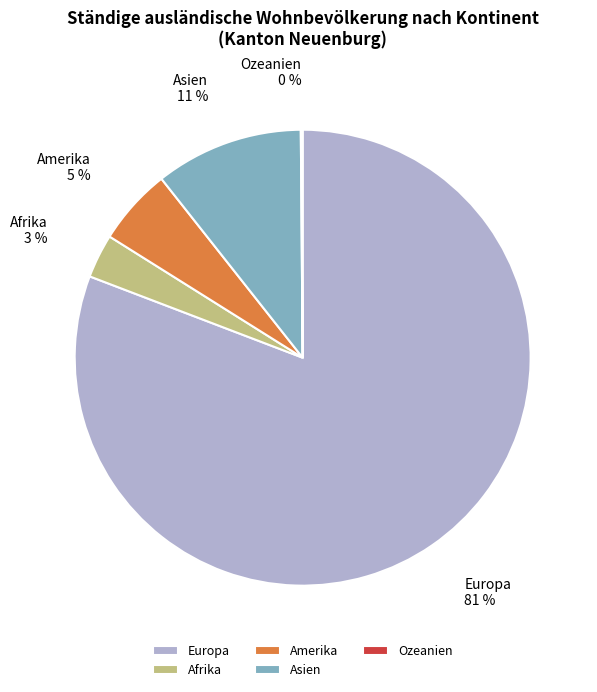

Which slice is the largest?

Europa